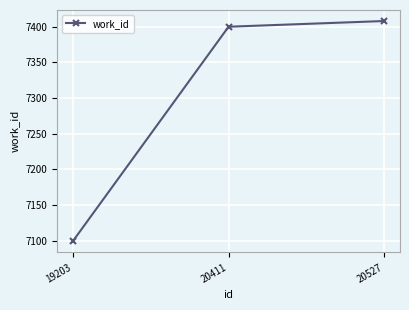

Reading right to left, transcribe all the data shown in this chart.

20527=7408	20411=7400	19203=7099